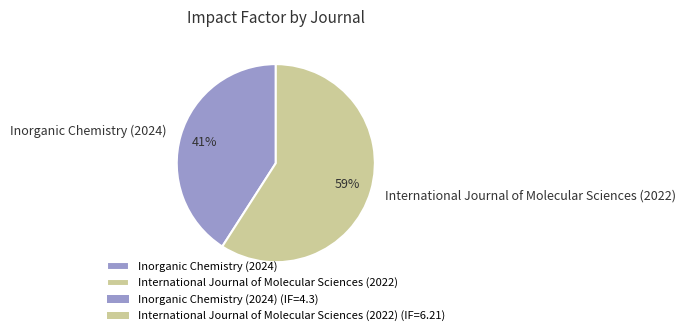

To the nearest percent, what percentage of the pie is International Journal of Molecular Sciences (2022)?

59%